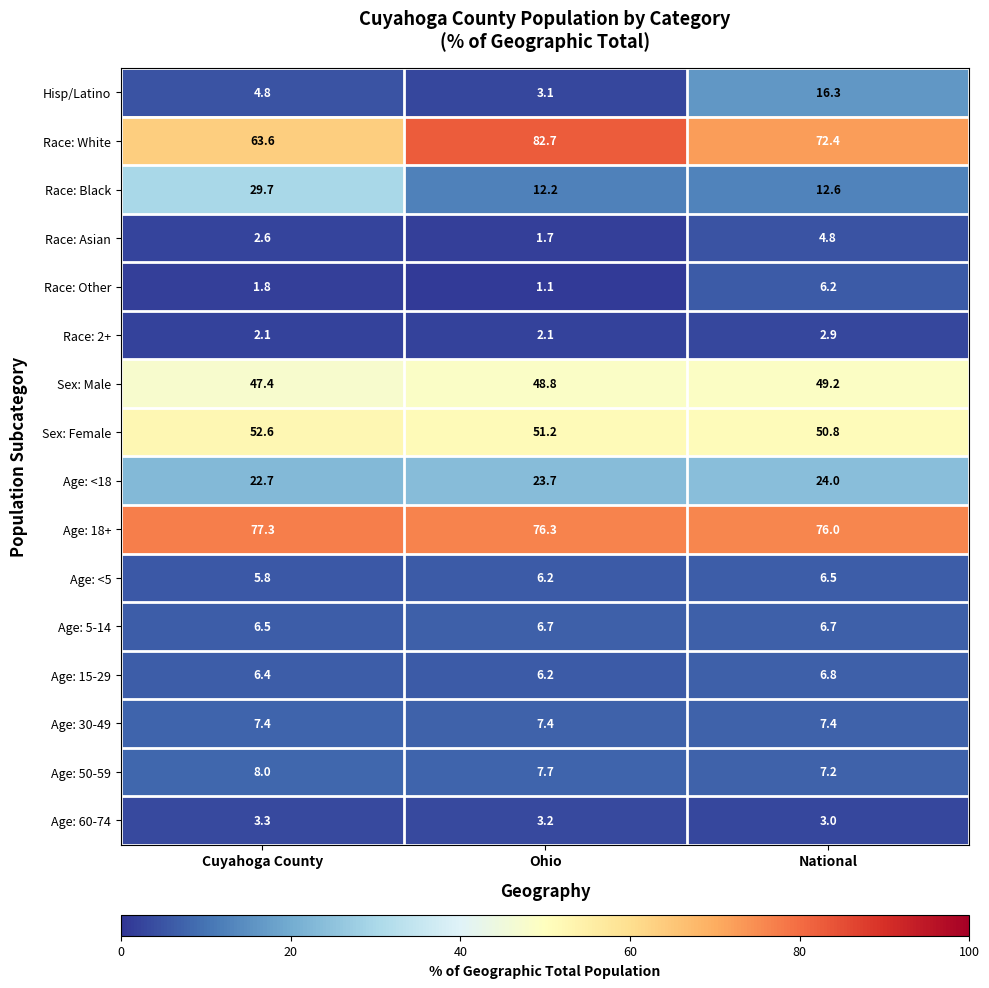

True or false: Race: White has a value of 126.4 at National.

False